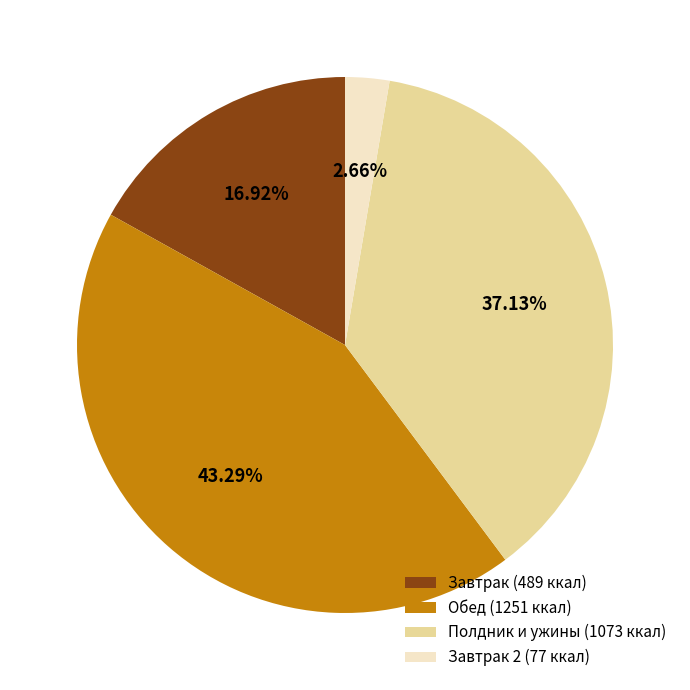

Do Полдник и ужины (1073 ккал) and Обед (1251 ккал) together represent more than half of the pie?

Yes